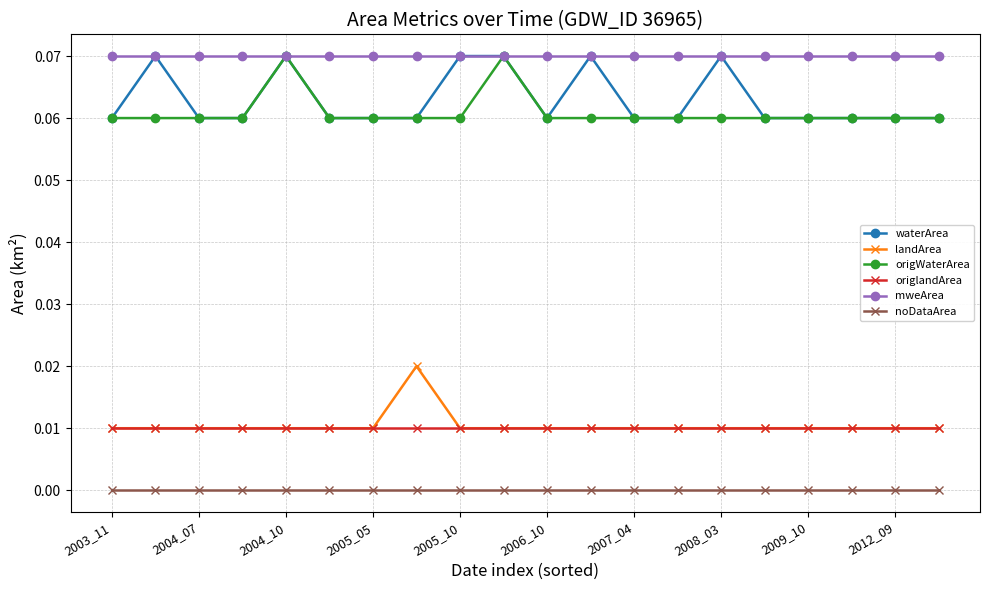

What are all the series names shown in the legend?

waterArea, landArea, origWaterArea, origlandArea, mweArea, noDataArea